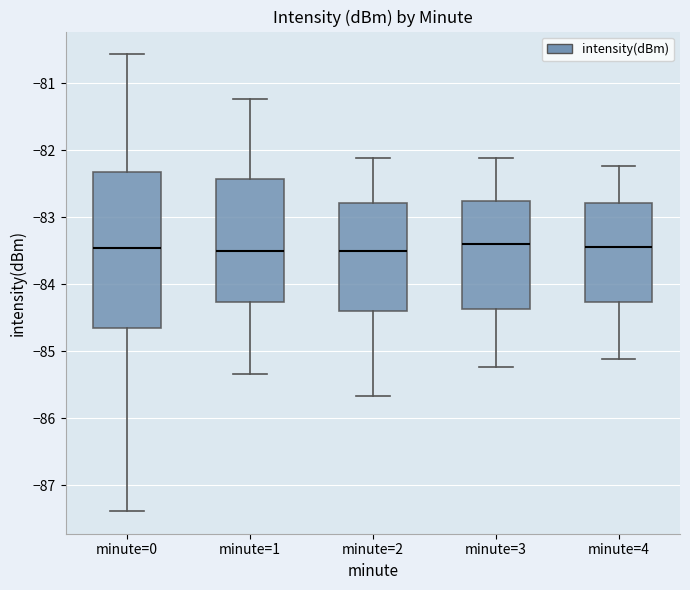

Which box is the tallest, from its lower edge to its upper edge?

minute=0